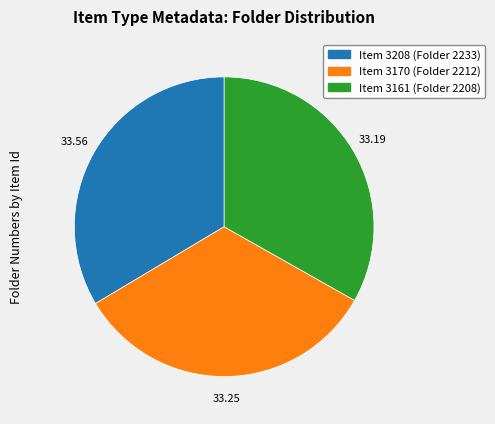

Is there any slice that represents more than half of the pie?

No